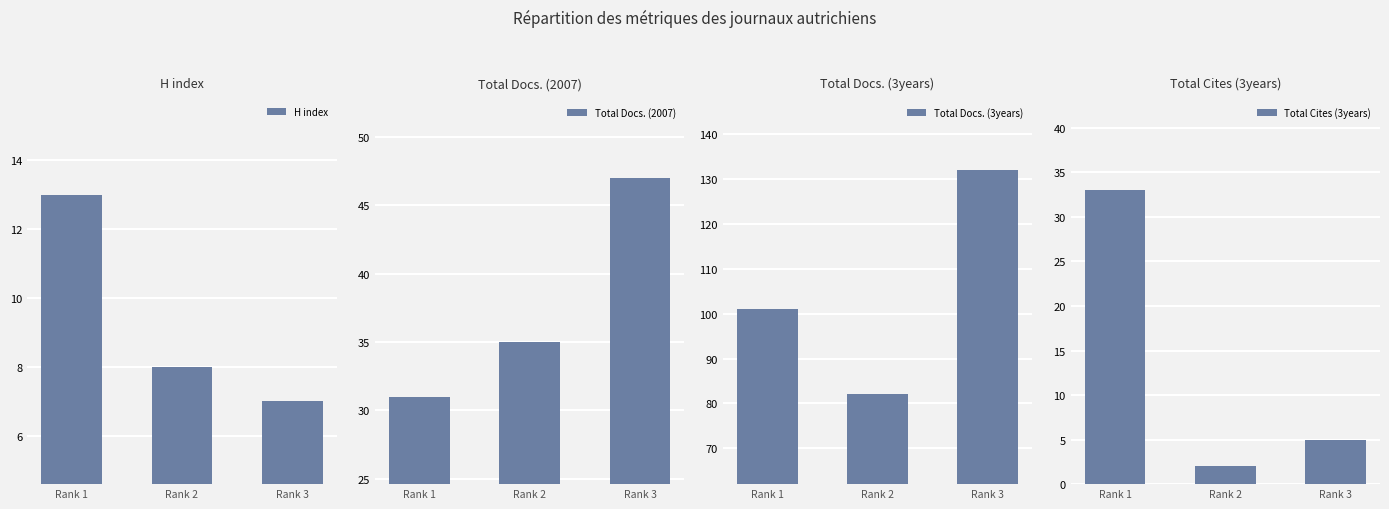

How many distinct data groups are displayed?

4